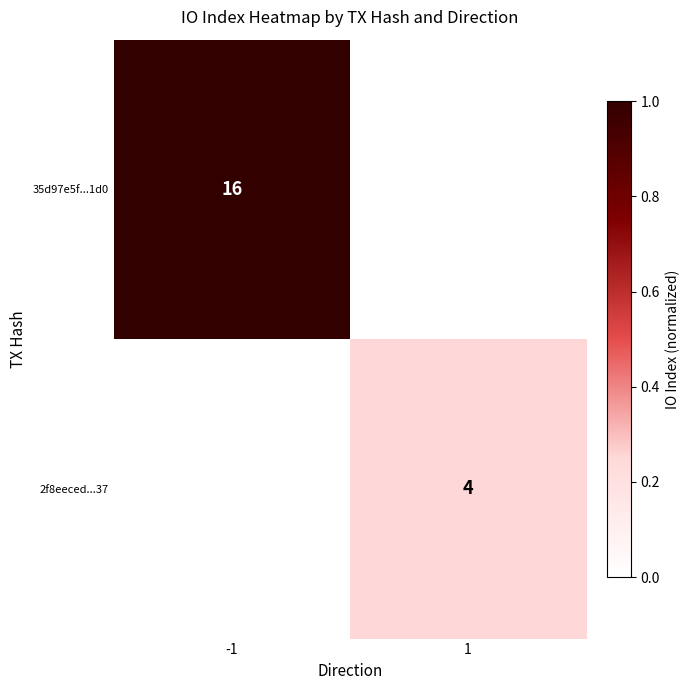

The 35d97e5f...1d0 series shows 16 at -1. True or false?

True